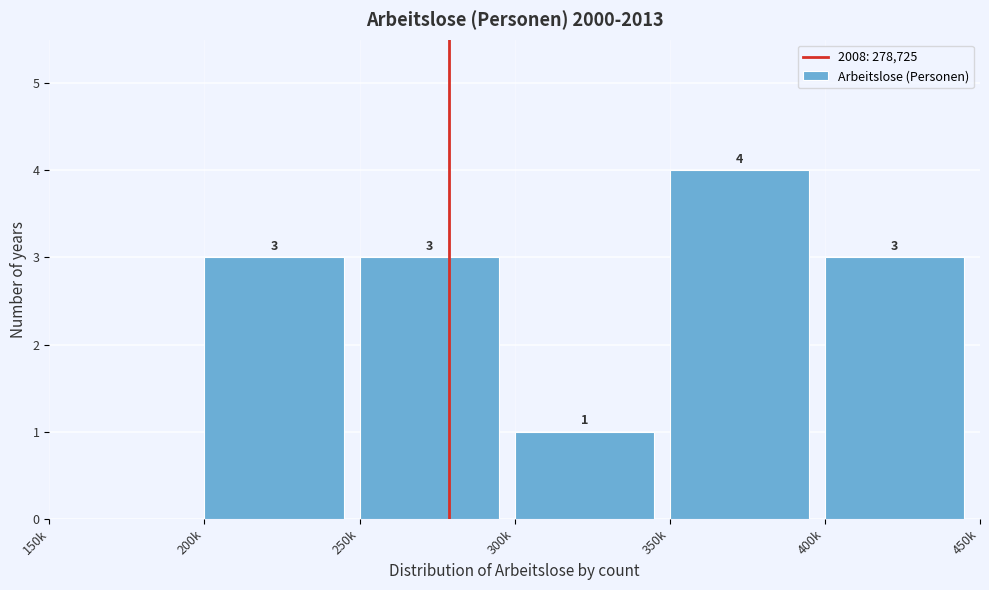

Reading right to left, what are all the values shown in this chart?

400k=3	350k=4	300k=1	250k=3	200k=3	150k=0